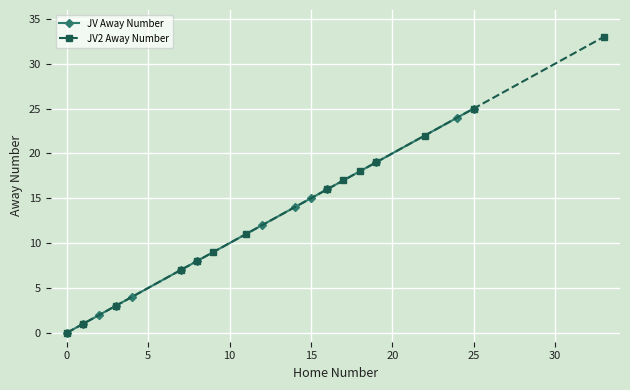

How many data points does each series have?

14